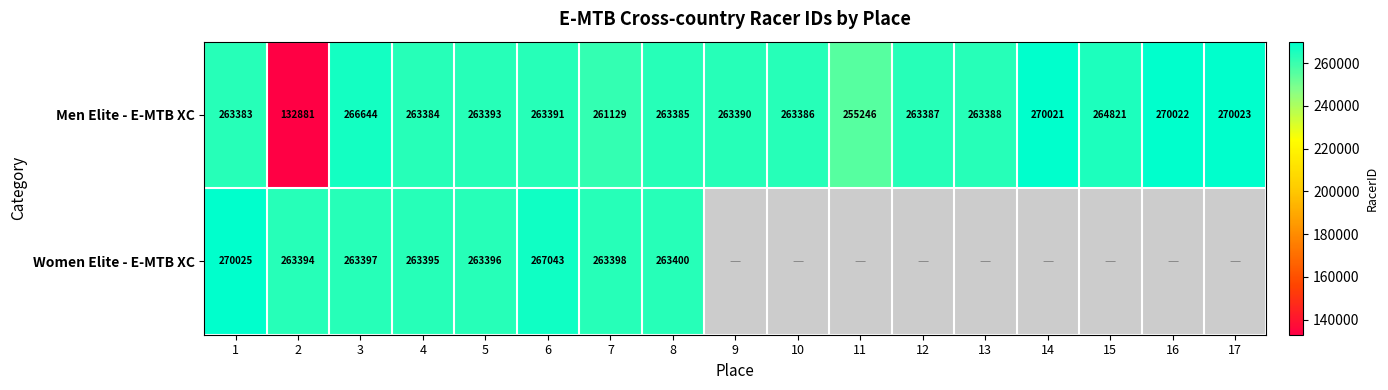

At how many categories does at least one series exceed 225201?

17